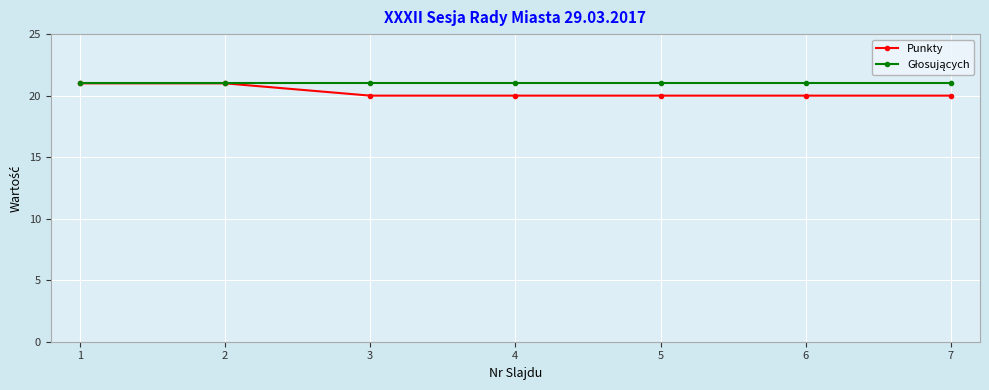

The value of Punkty at 3 is 7. True or false?

False